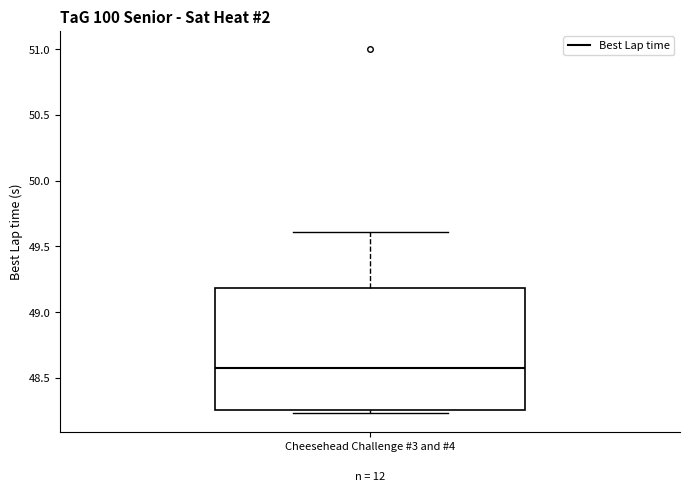

Where is the upper edge of the box for Cheesehead Challenge #3 and #4 on the y-axis? The values are not printed on the chart, so give them approximately, as read against the axis.

49.20